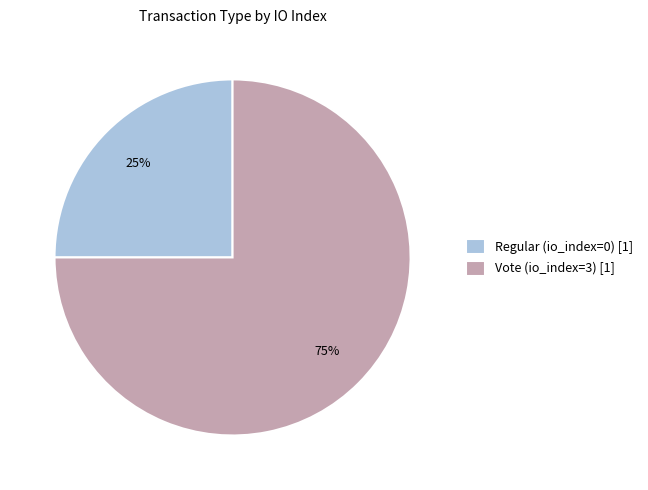

Which category has the biggest portion of the pie?

Vote (io_index=3)